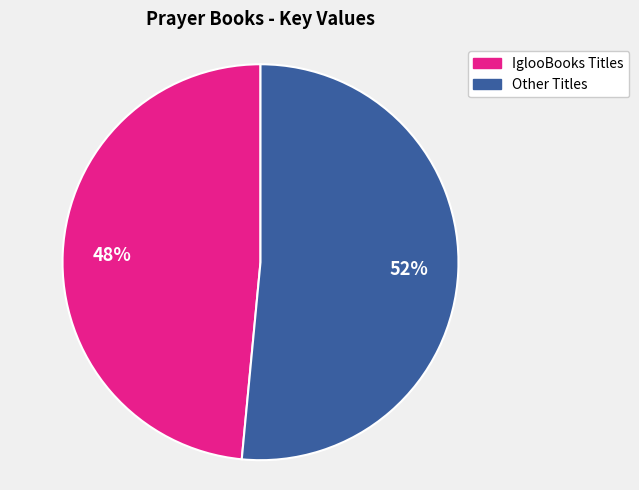

How many slices are in this pie chart?

2